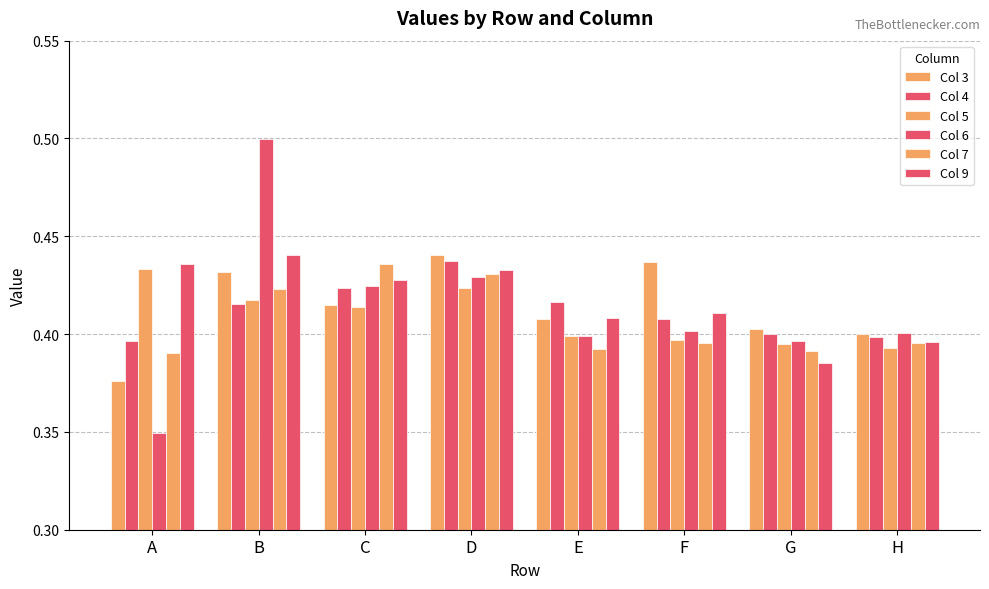

Is it true that Col 5 equals 0.4 at H?

True